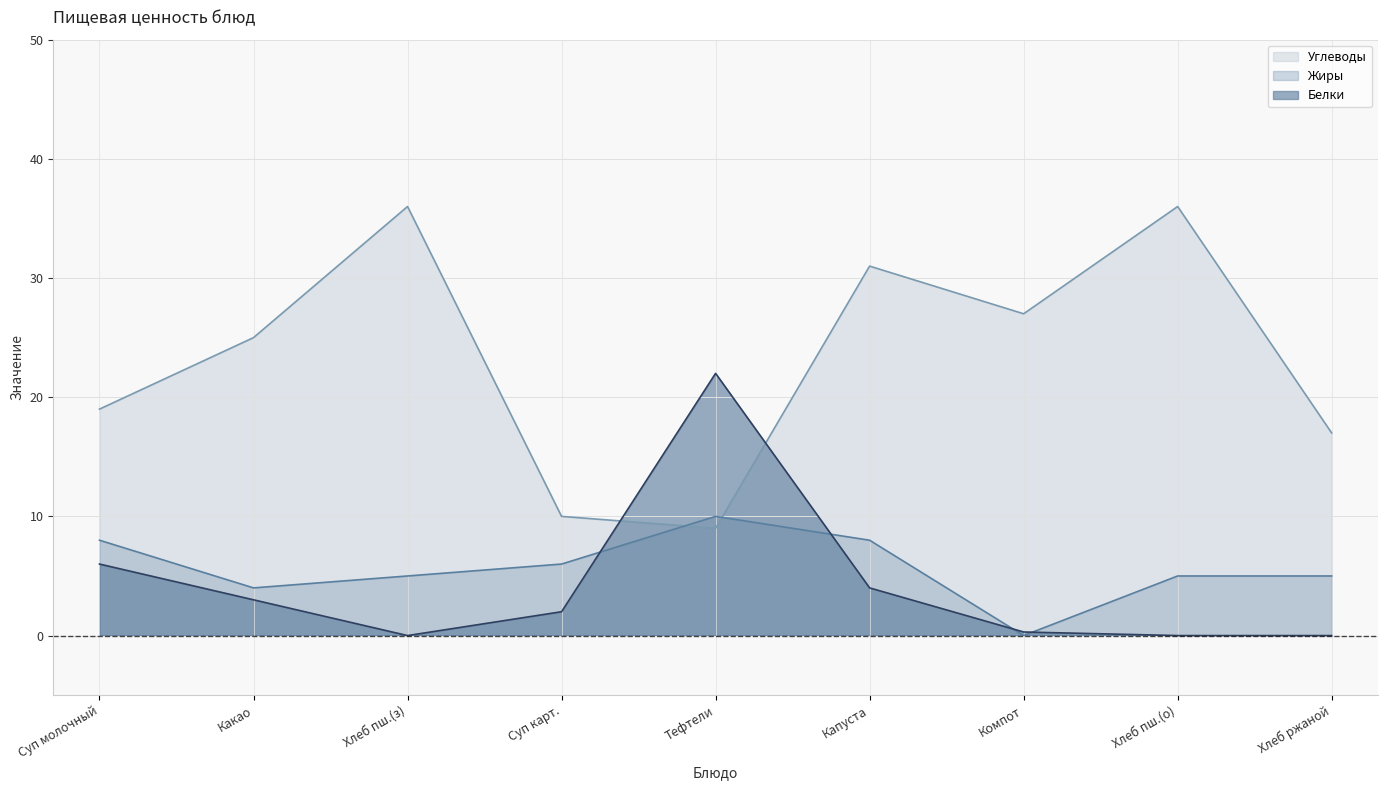

How many times do Белки and Жиры cross each other?

4